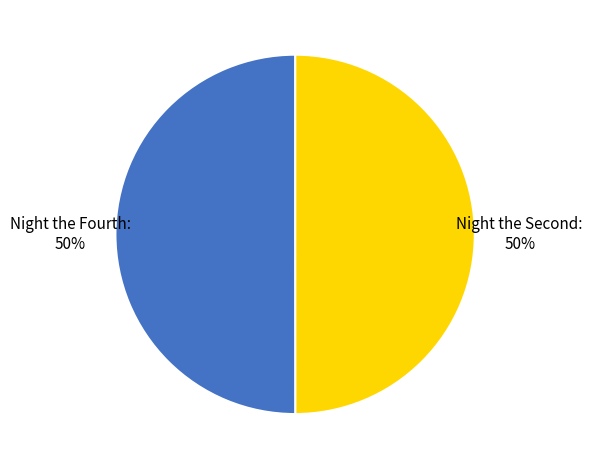

To the nearest percent, what portion does Night the Fourth represent?

50%